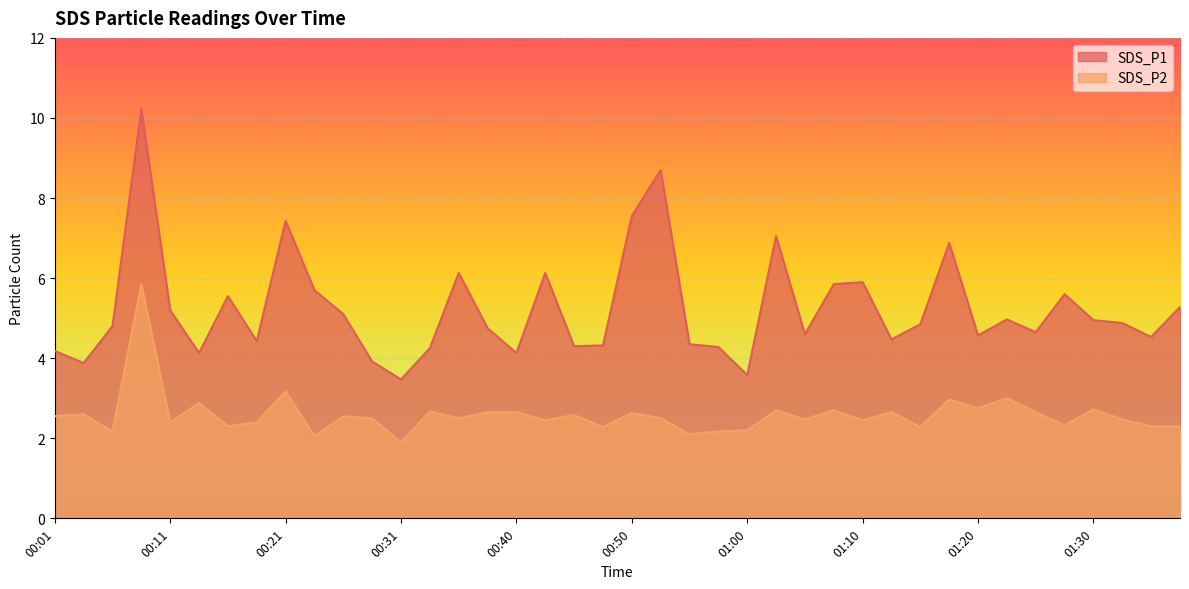

Is it true that SDS_P1 equals 7.0 at 01:03?

True